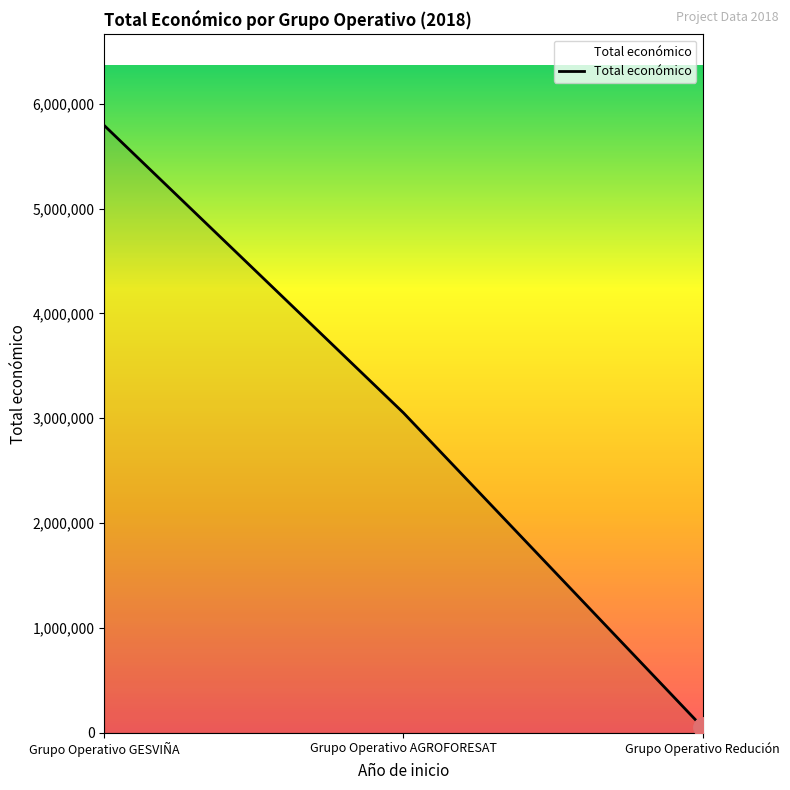

What is the change in value from Grupo Operativo AGROFORESAT to Grupo Operativo Redución?

-2999518